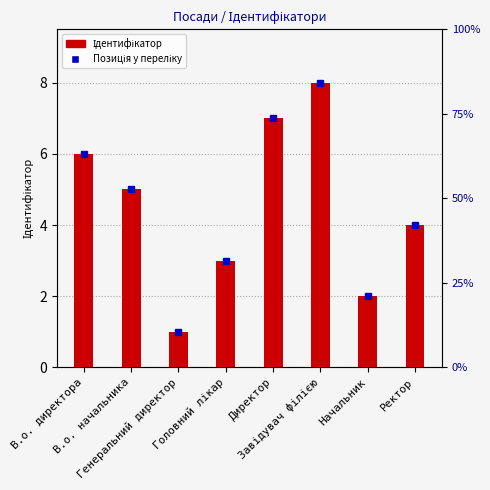

What is the value of the 7th bar from the left?

2